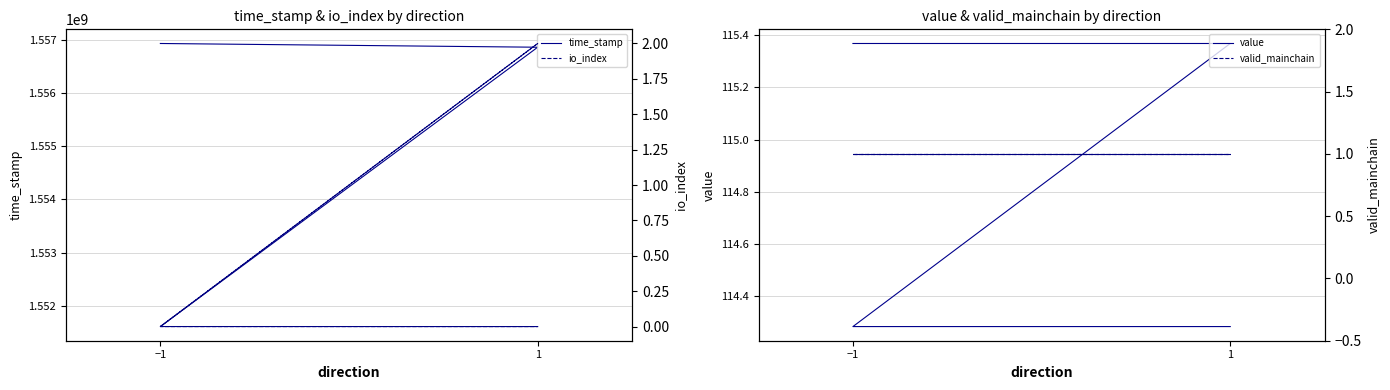

Where is the first local maximum for io_index?

1